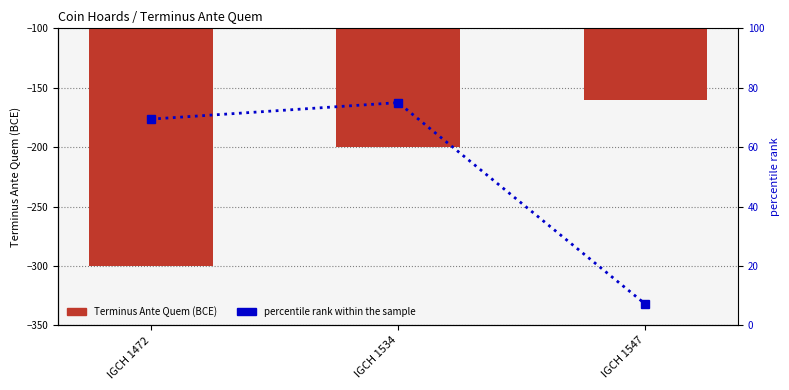

What is the spread (max minus min) of values at IGCH 1547?

167.2